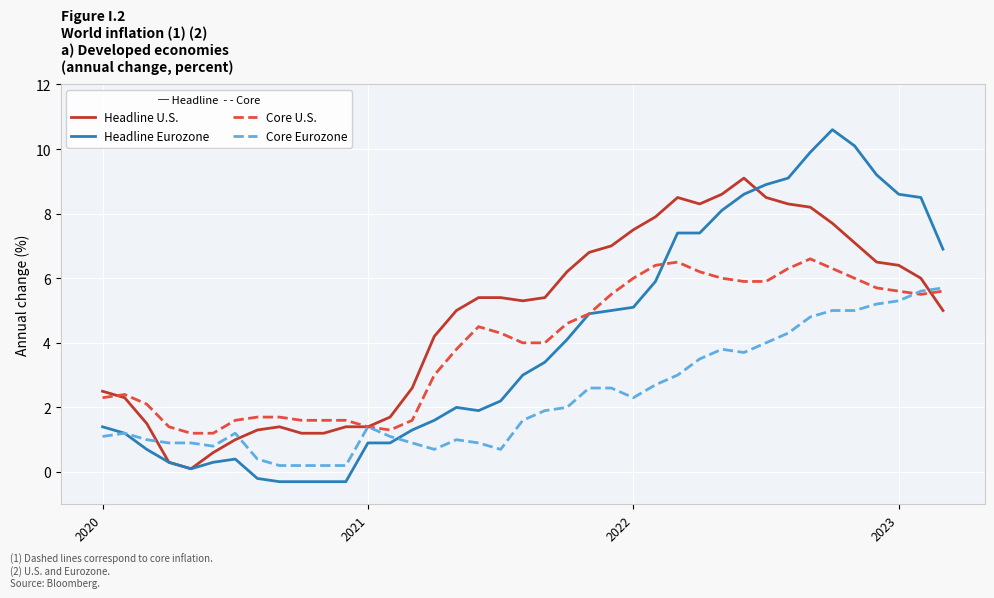

List the series in order of their peak value, lowest first.

Core Eurozone, Core U.S., Headline U.S., Headline Eurozone